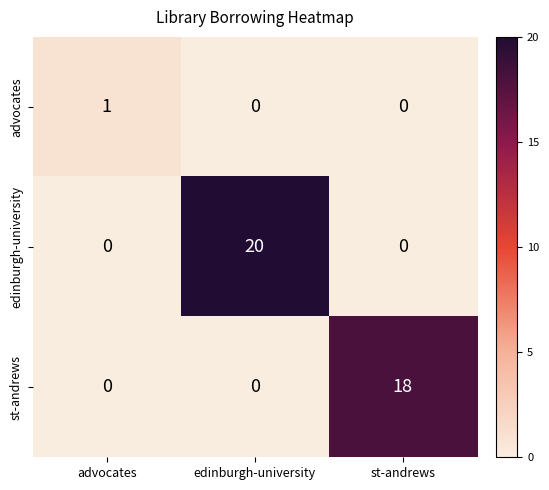

What is the difference between the st-andrews values at st-andrews and advocates?

18